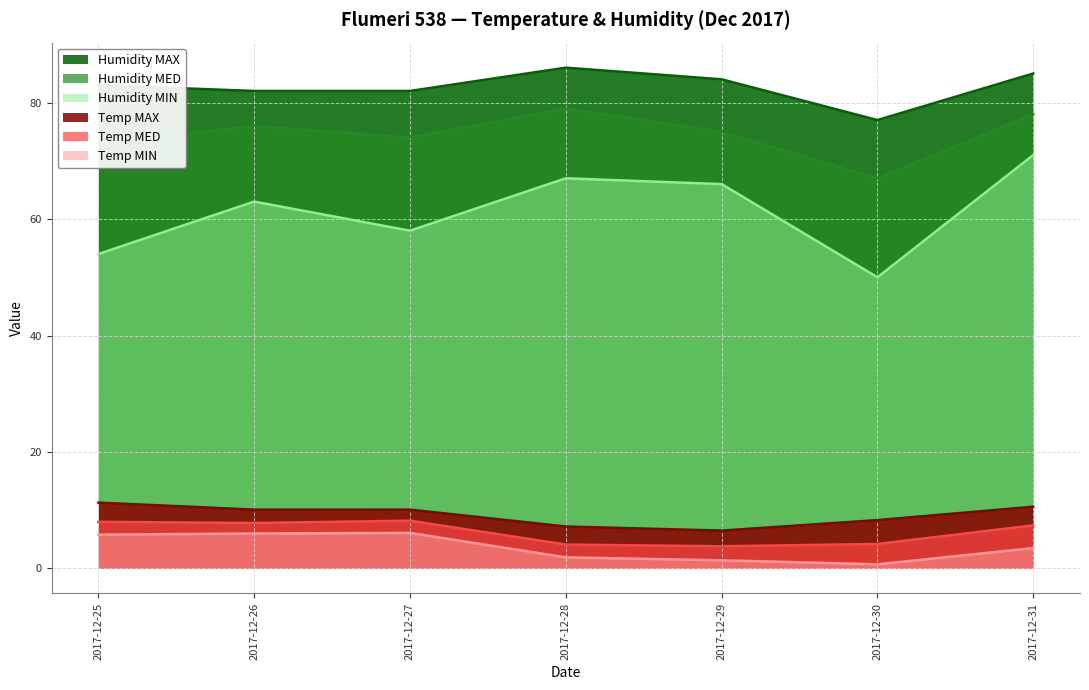

How many data points in Temp MIN are above 3?

4